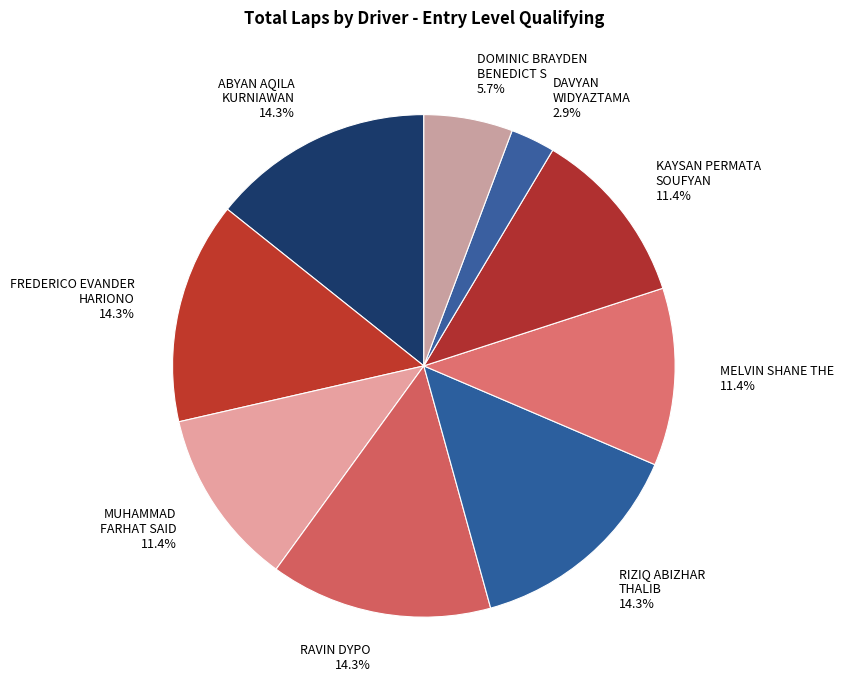

What percentage is NOT represented by RAVIN DYPO?

85.7%